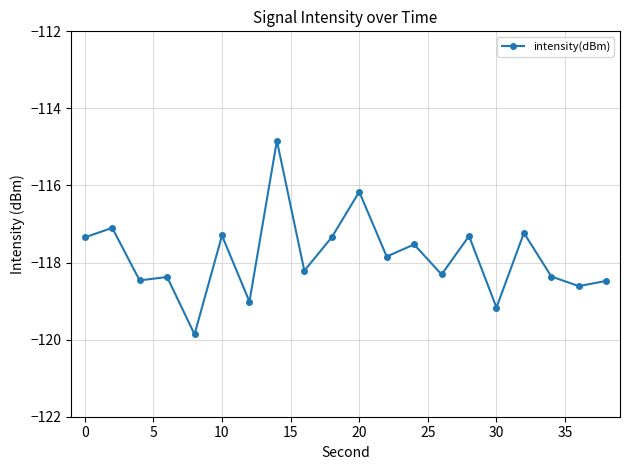

What is the sum of all values?

-2356.9